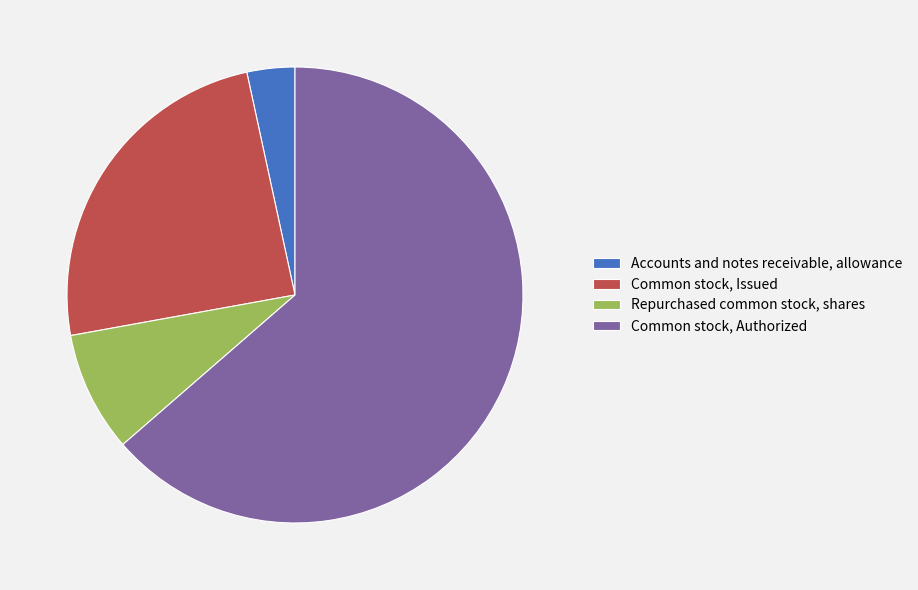

Is Common stock, Authorized the majority of the pie?

Yes